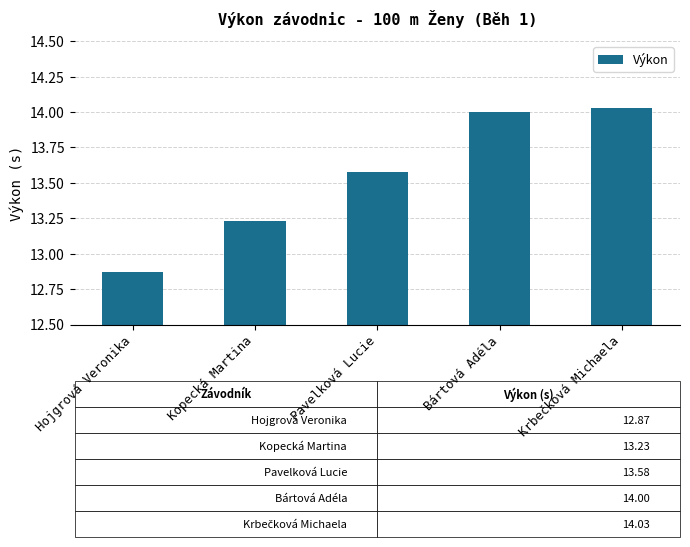

What is the difference between the second highest and second lowest values?

0.8